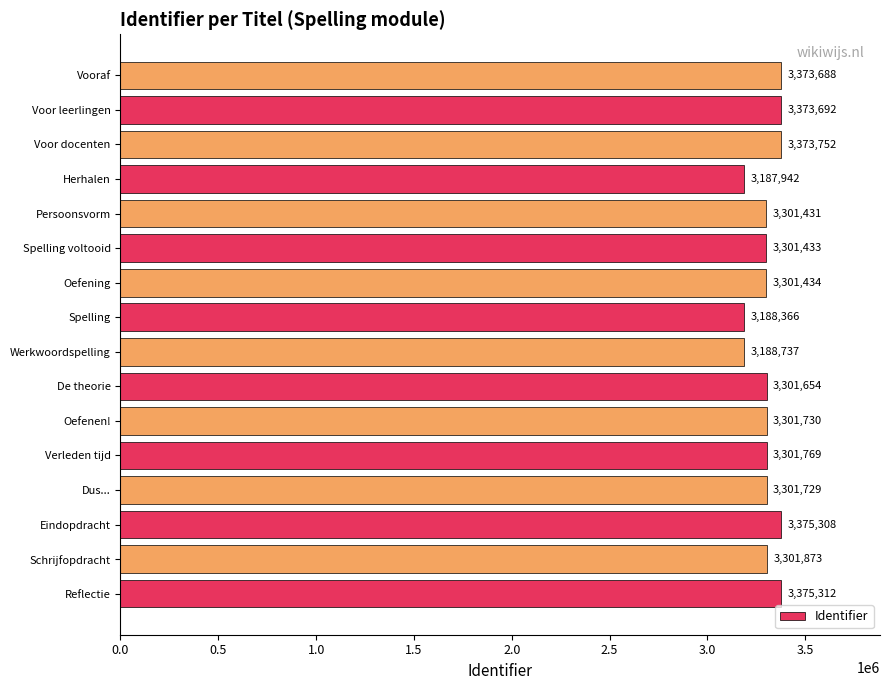

Does the chart contain any negative values?

No